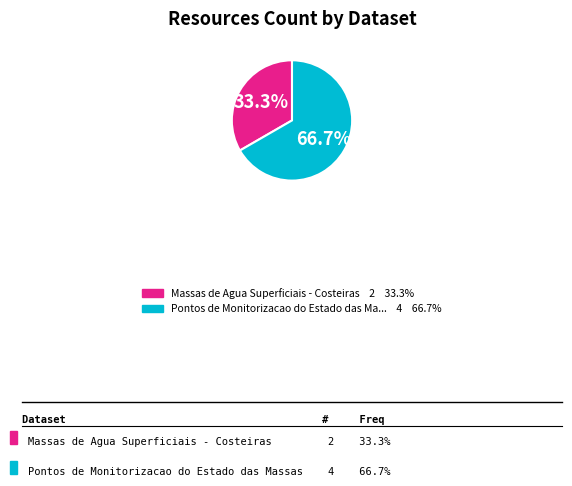

Is there any slice that represents more than half of the pie?

Yes